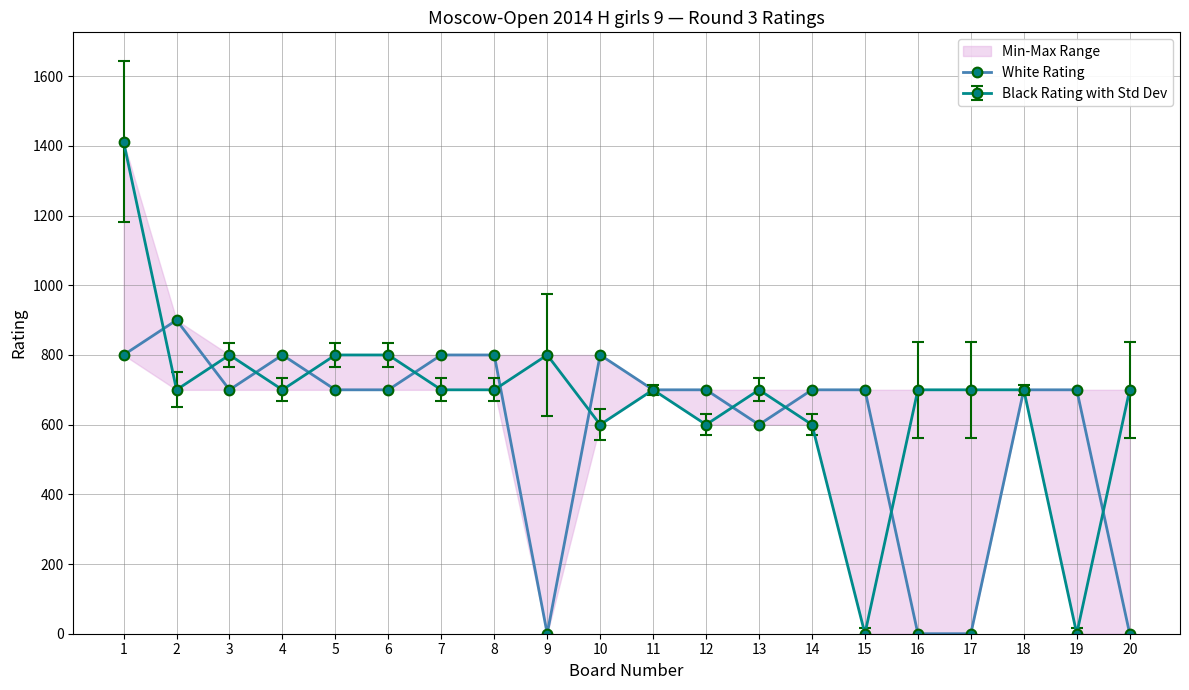

Which category has the lowest value across all series?

9